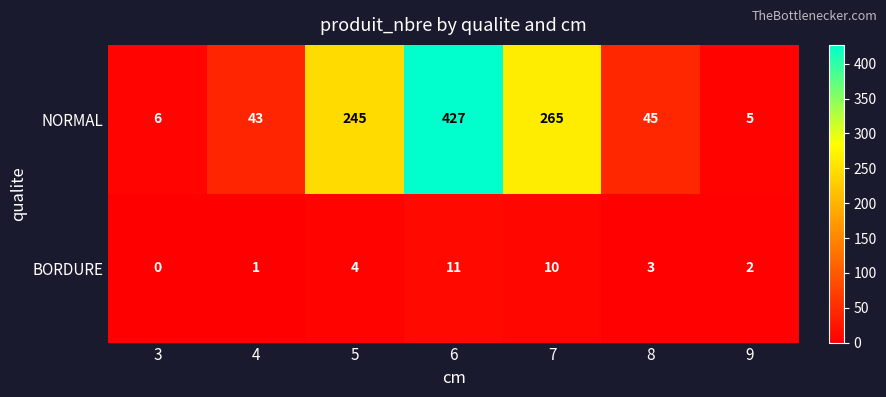

Which series has the widest spread of values?

NORMAL